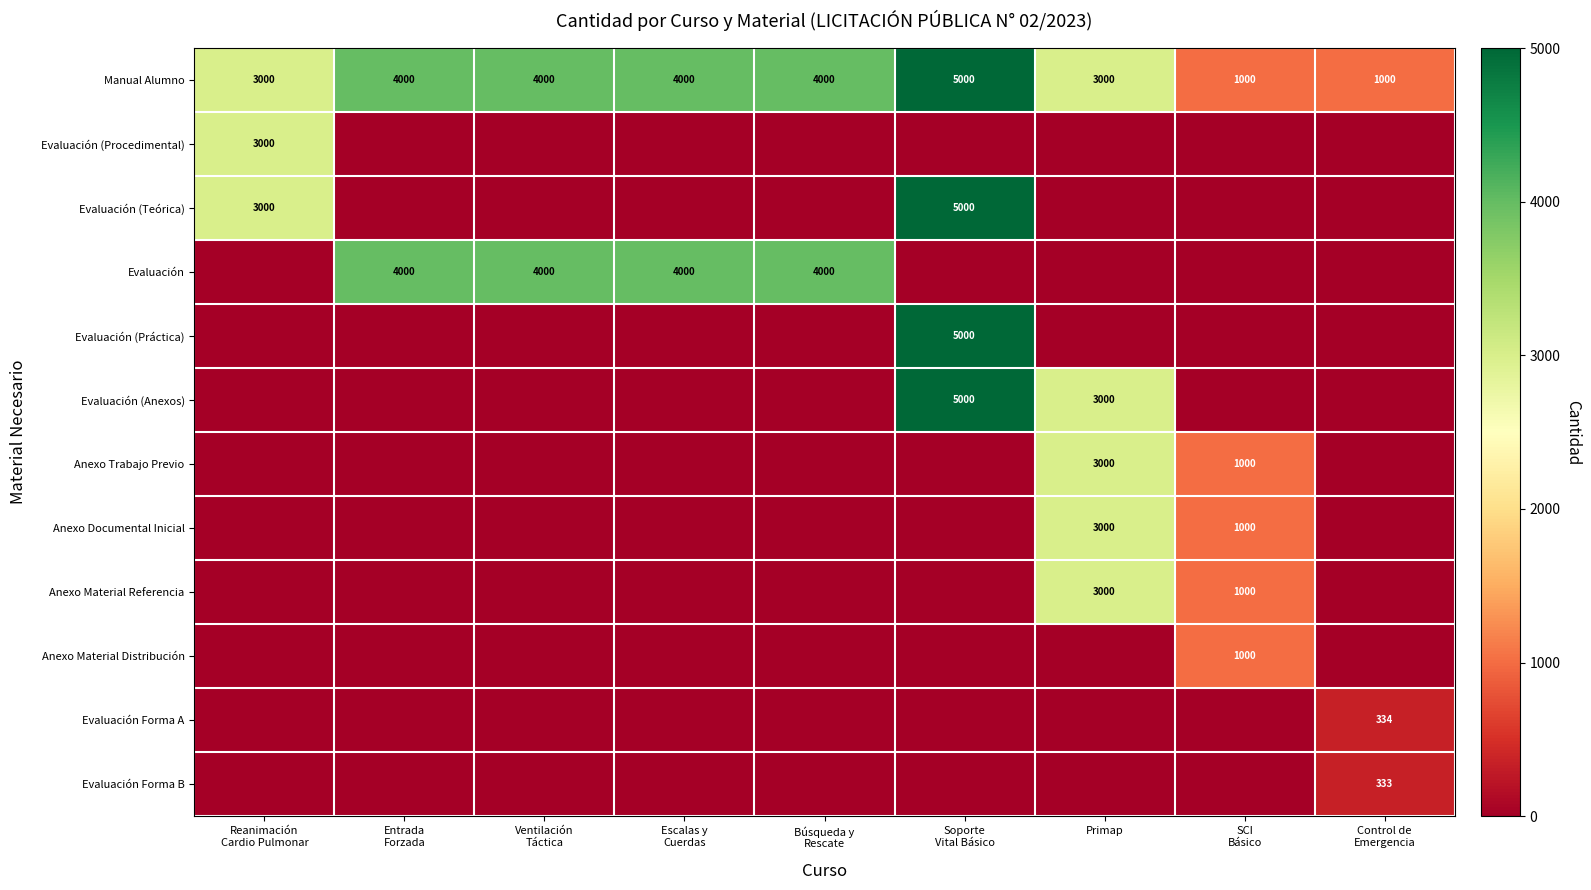

The value of Evaluación (Anexos) at Entrada Forzada is 0. True or false?

True